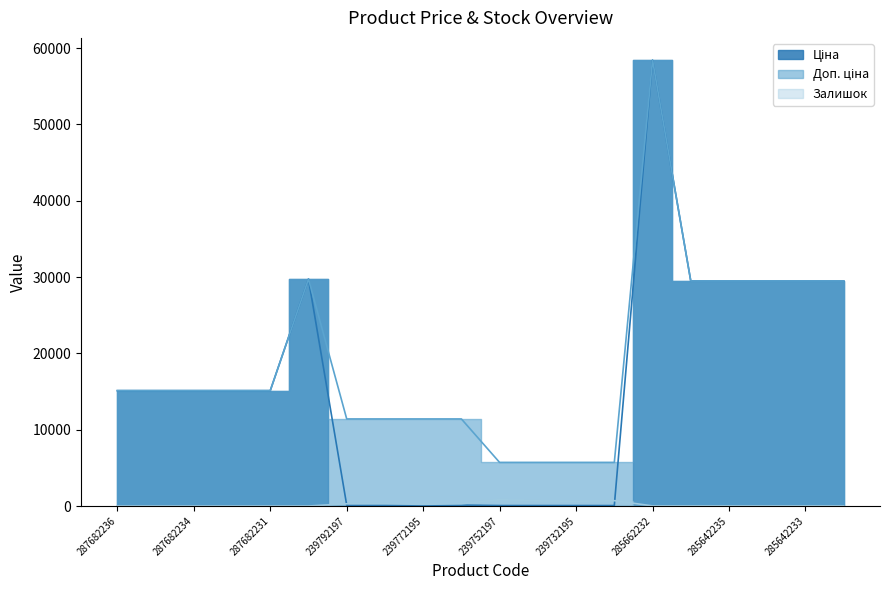

Does the chart display data point markers on the line(s)?

No